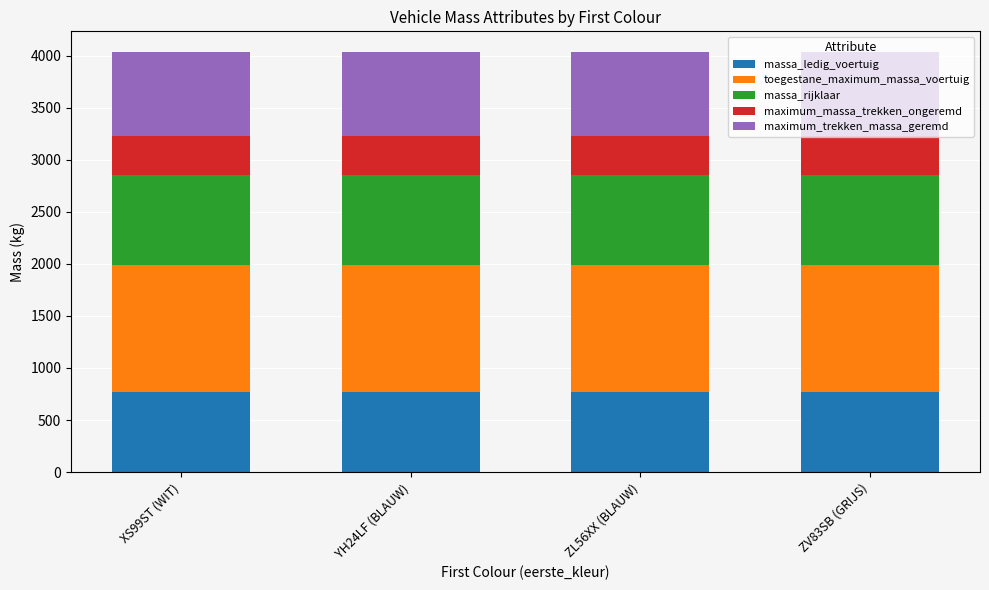

What is the total value across all series at YH24LF (BLAUW)?

4032